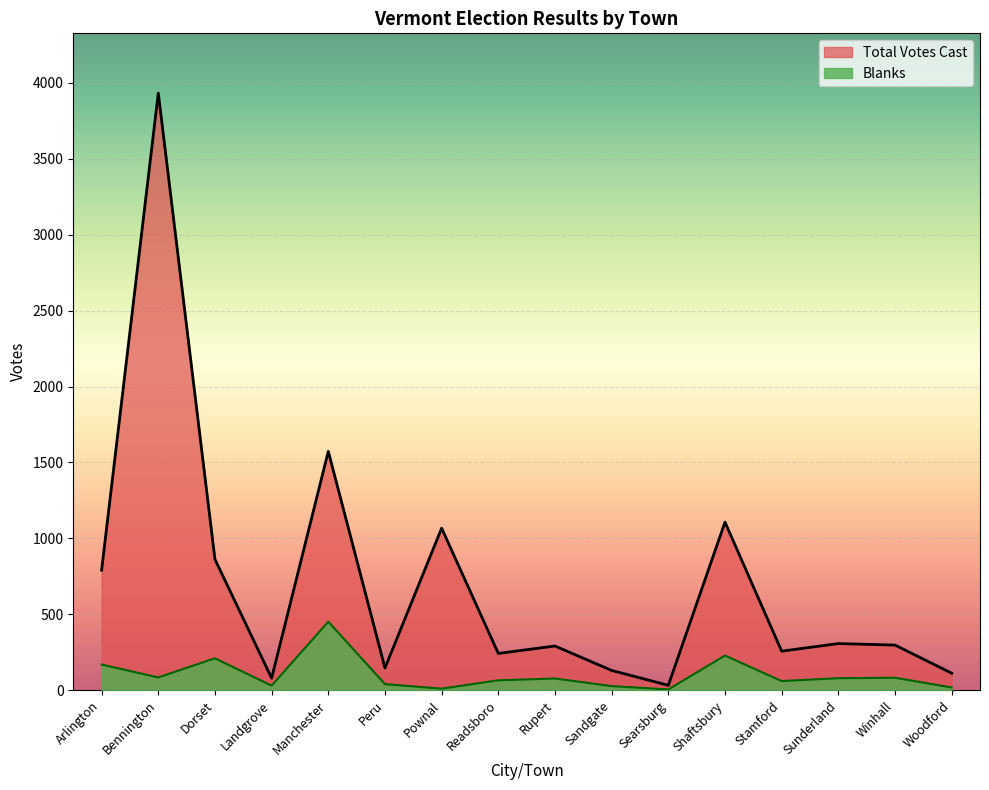

Is it true that Total Votes Cast equals 12 at Searsburg?

False